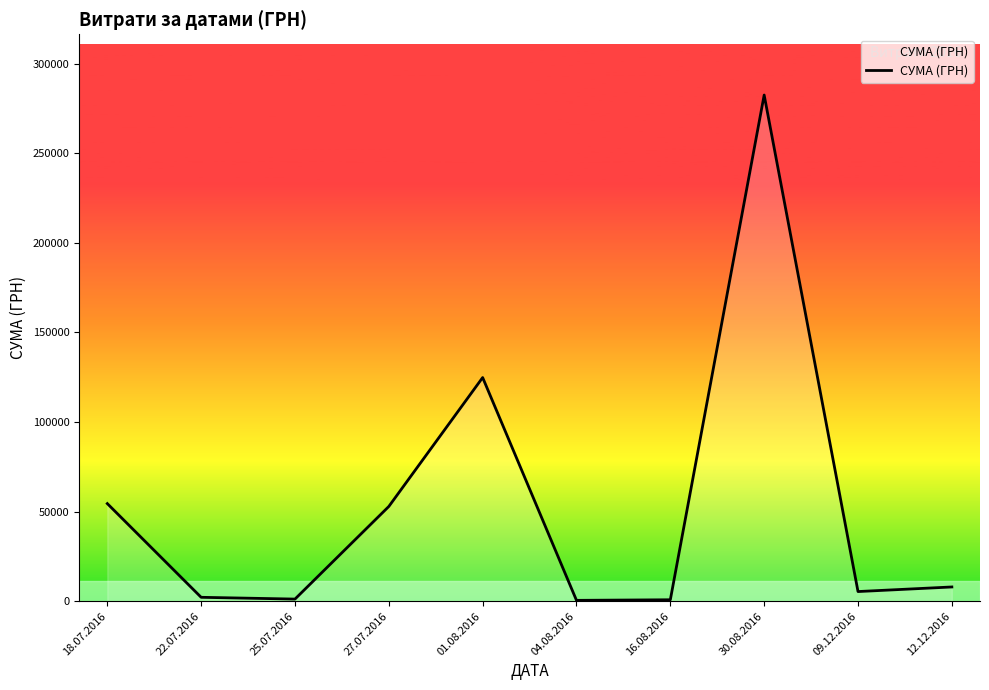

What is the maximum value shown in the chart?

282495.1